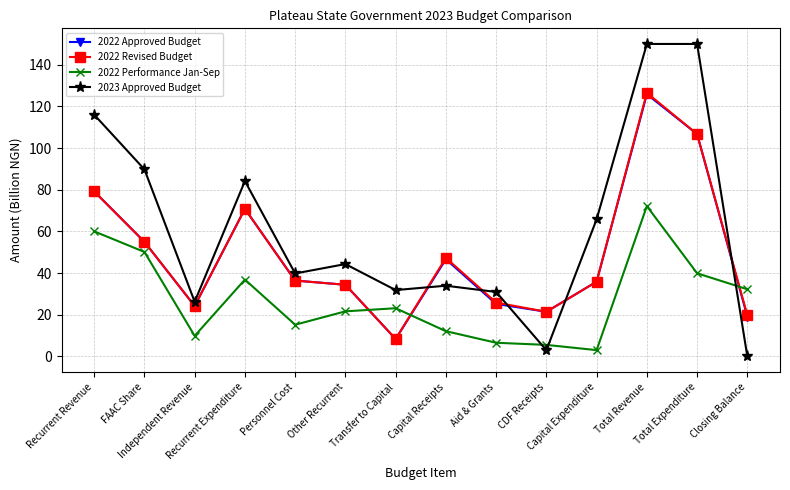

What is the approximate value of 2023 Approved Budget at Other Recurrent?

44.3